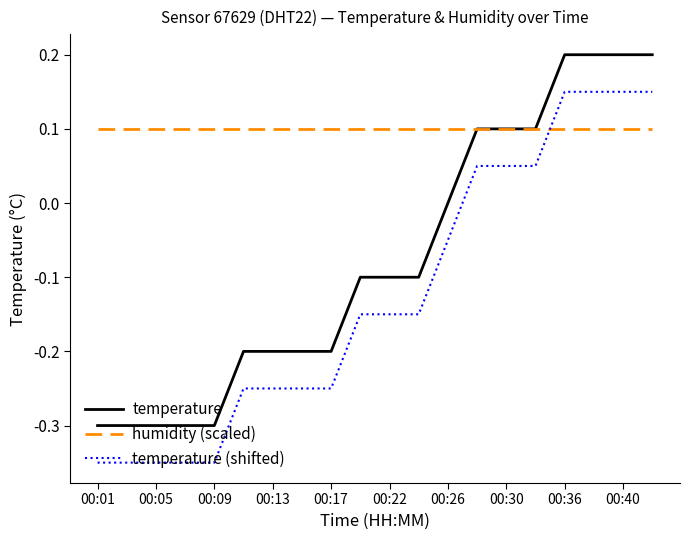

True or false: temperature and temperature (shifted) intersect in this chart.

False